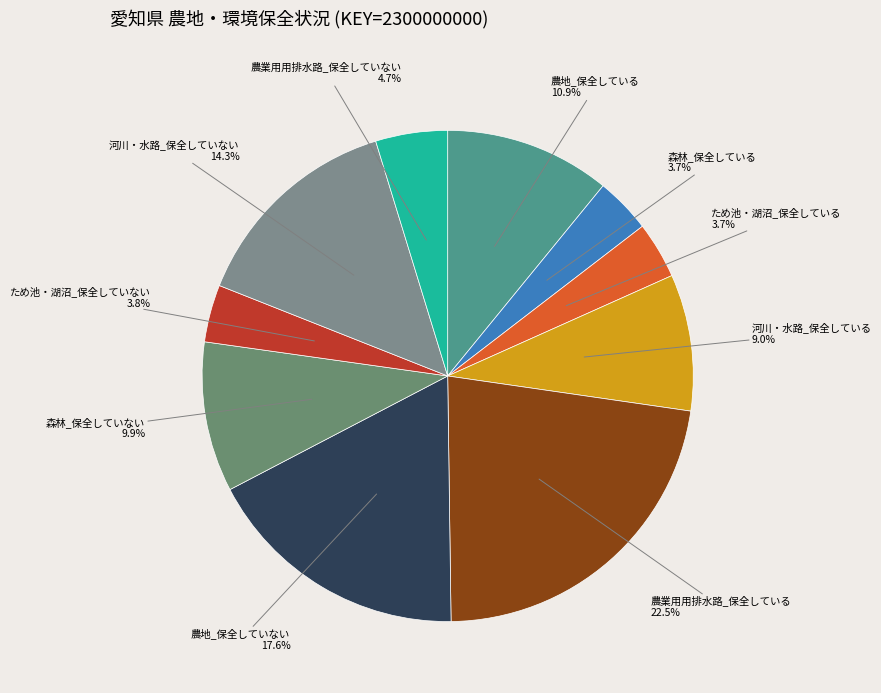

Count the number of slices in the pie.

10